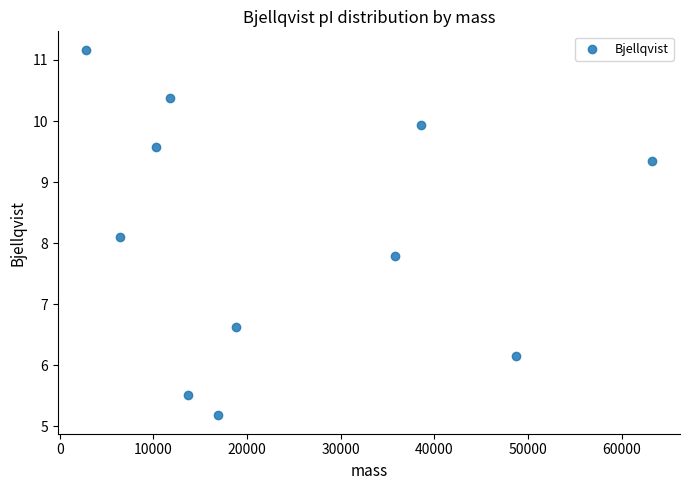

What is the range of Y values (max minus min)?

6.0